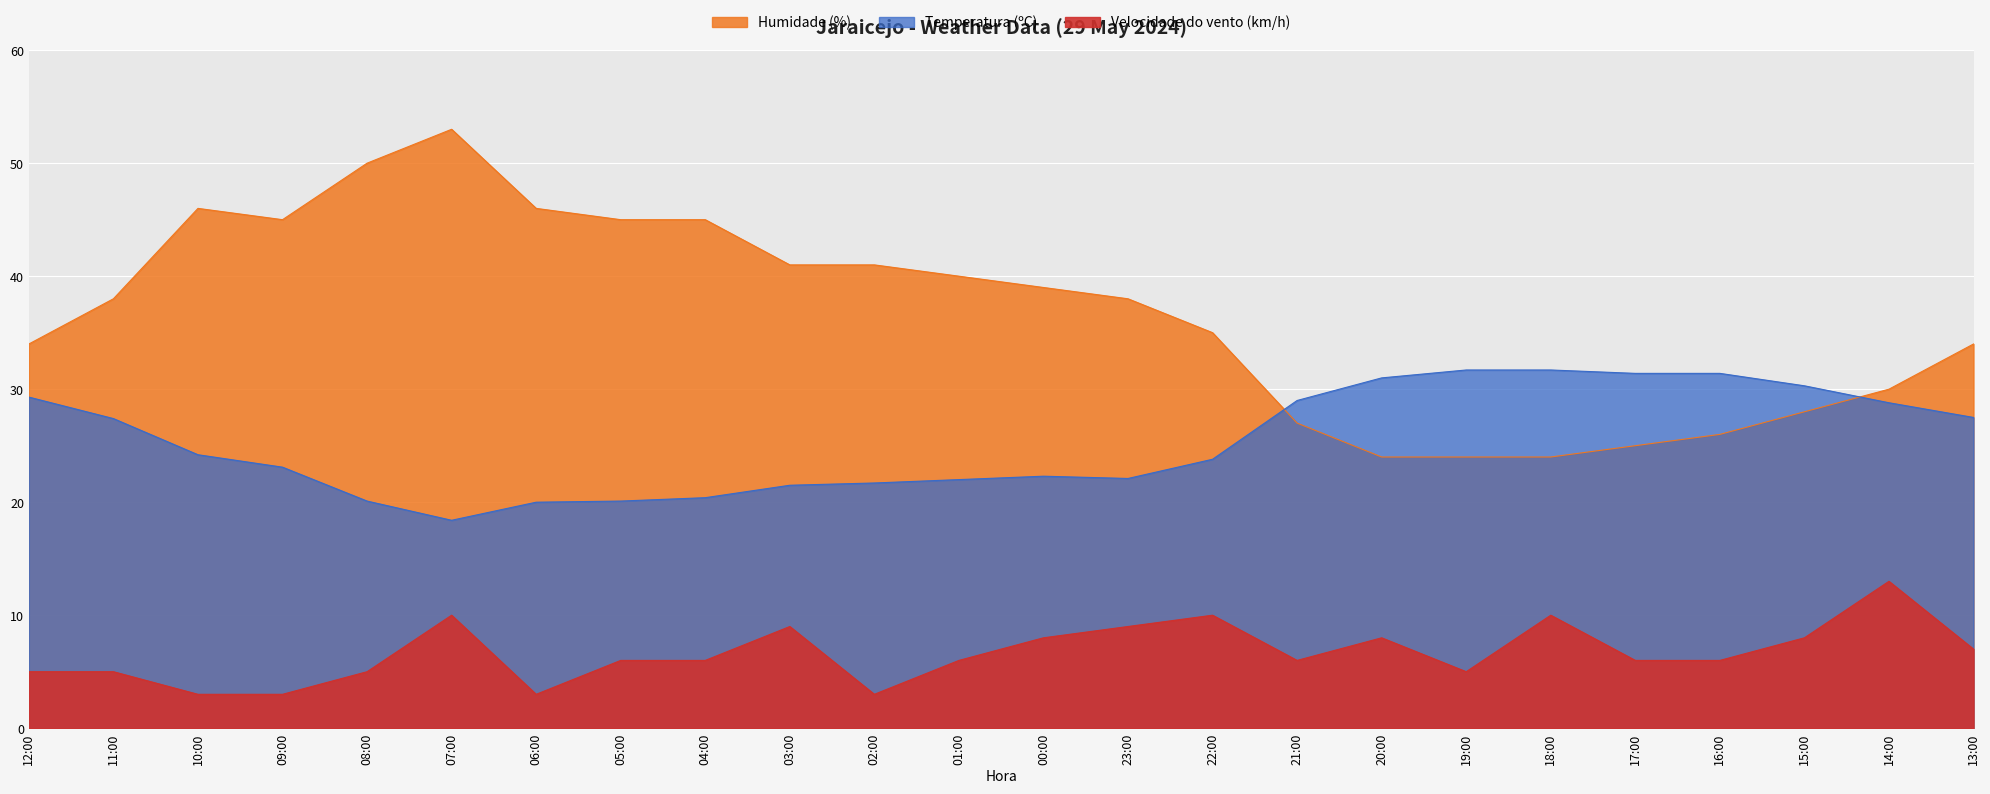

What is the sum of all Humidade (%) values?

878.0